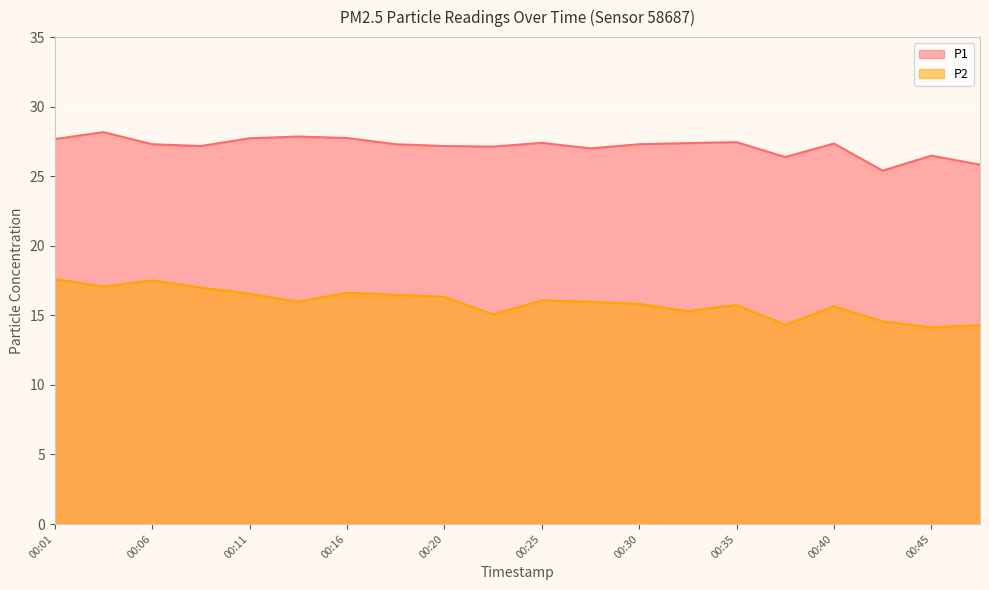

Which category has the lowest value in the P1 series?

00:42